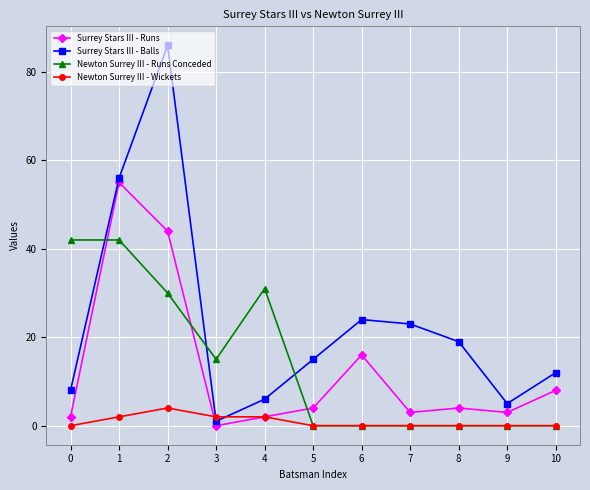

Where is the first local minimum for Newton Surrey III - Runs Conceded?

3